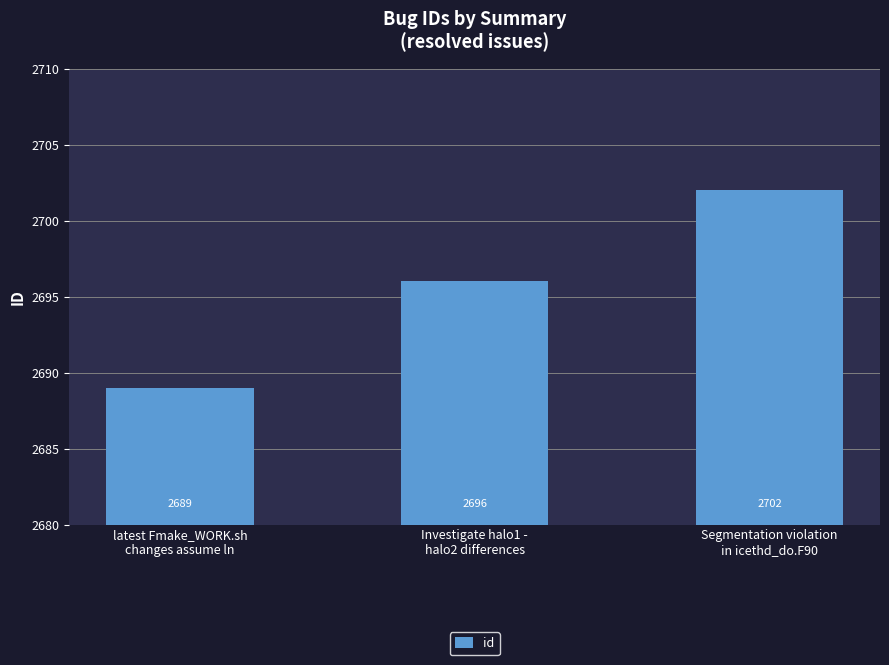

How many data points does each series have?

3